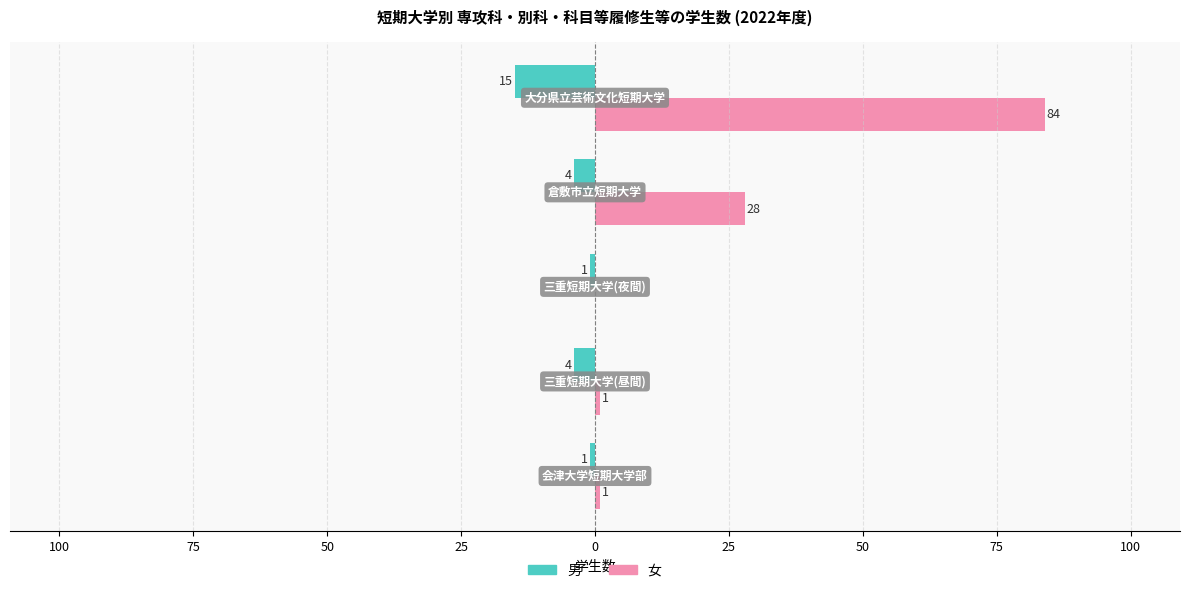

Which series has the largest total across all categories?

女